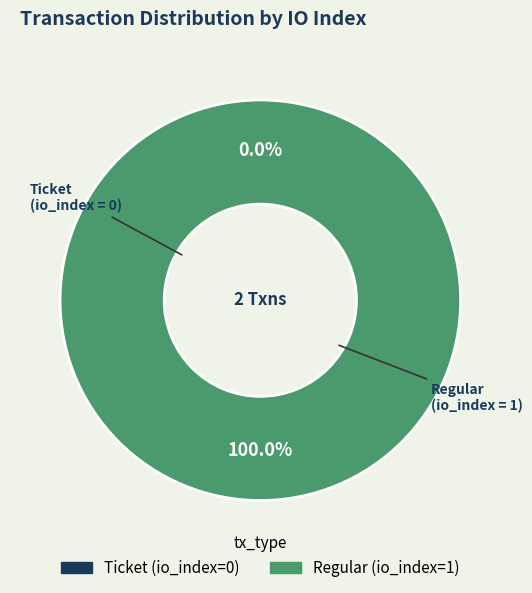

What is the change in value from Ticket (io_index=0) to Regular (io_index=1)?

+1